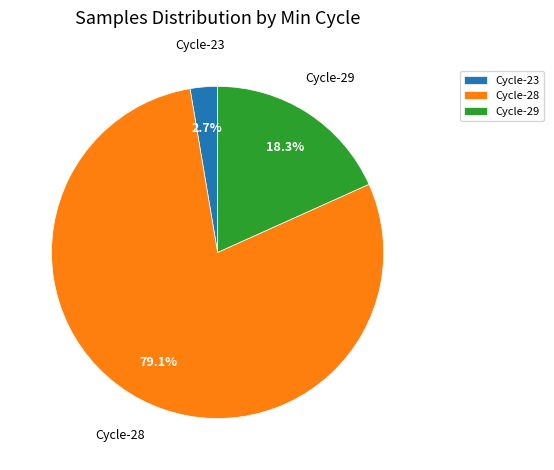

Is there any slice that represents more than half of the pie?

Yes